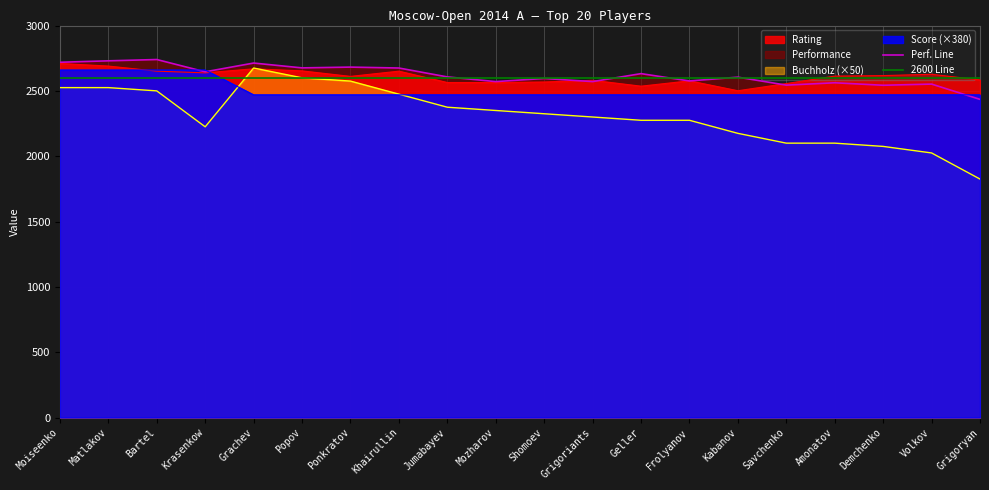

Is it true that Rating equals 2556 at Savchenko?

True